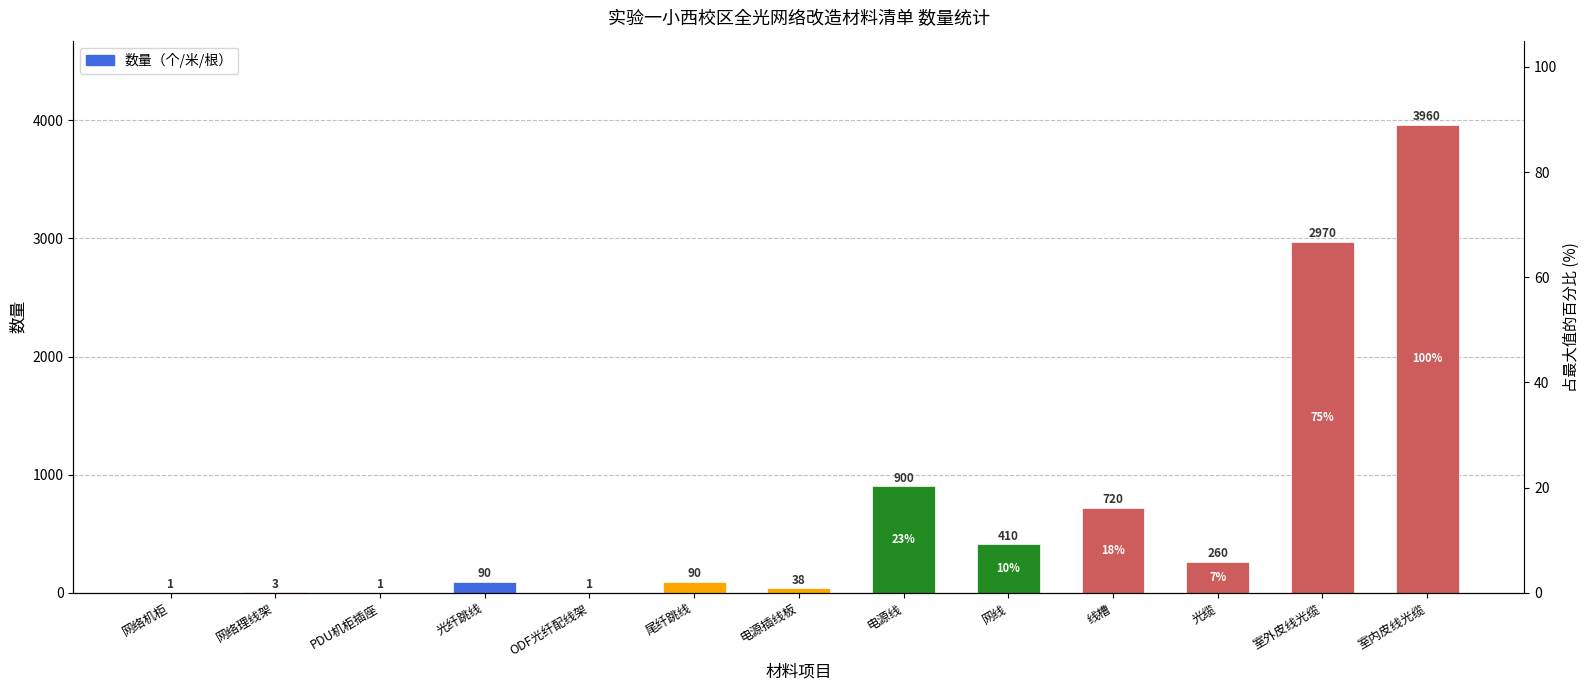

At which label does the data first exceed 90?

电源线